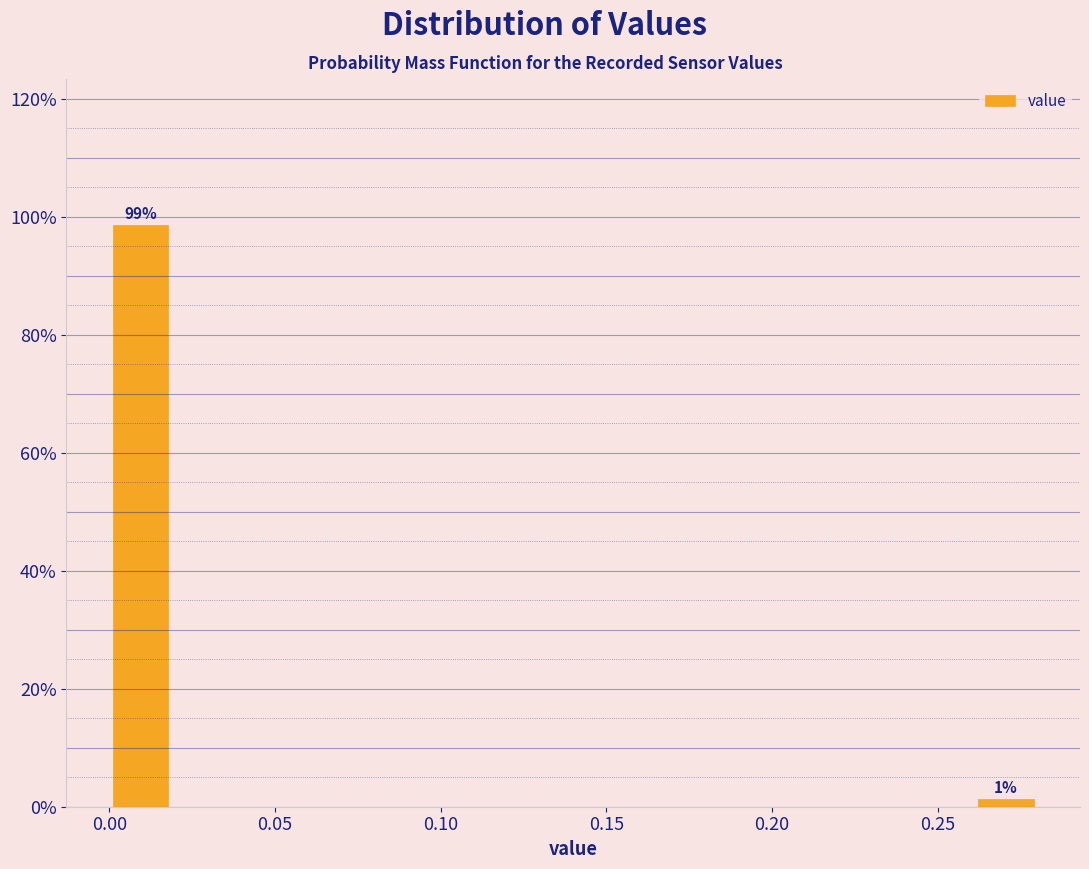

Read against the x-axis, roughly where is the centre of the tallest bar?

0.010